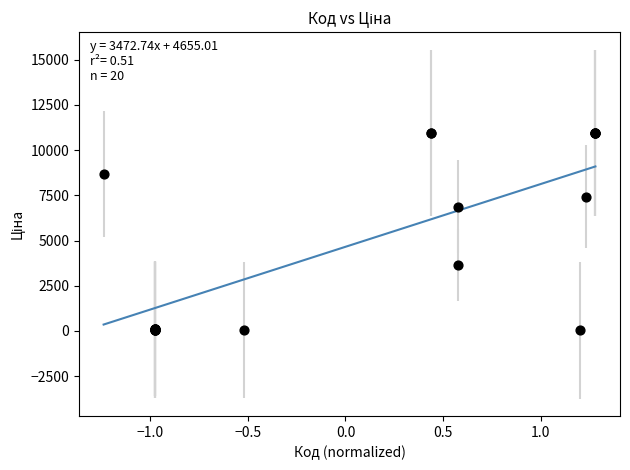

What Y value in the scatter plot is closest to 5492?

6869.4